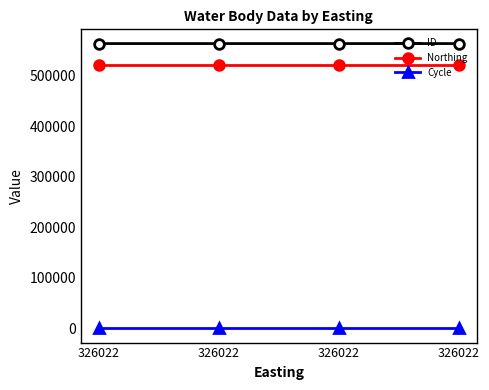

True or false: Northing and Cycle cross at least once.

False